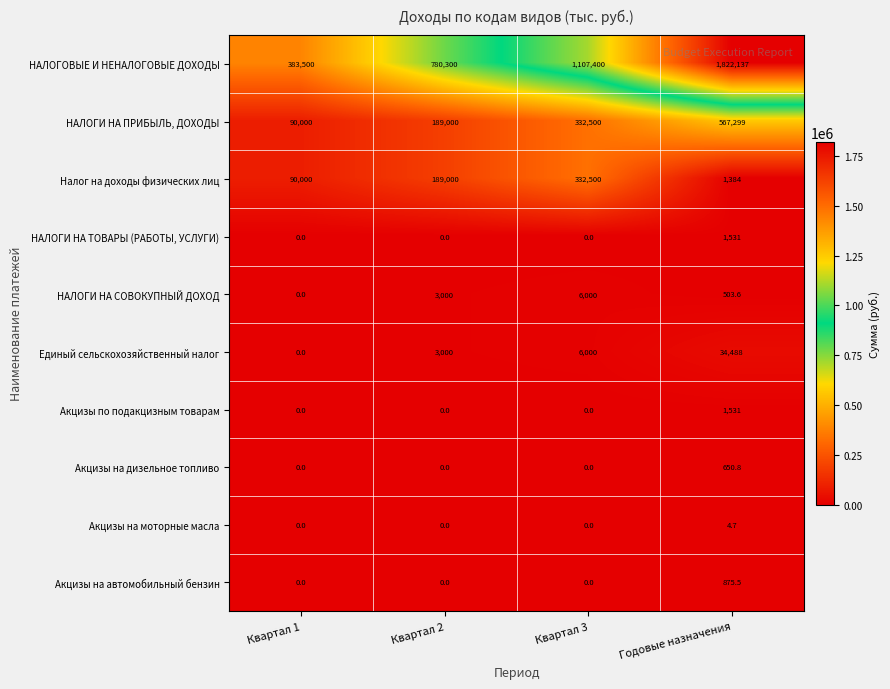

Rank the categories by Налог на доходы физических лиц value from highest to lowest.

Квартал 3, Квартал 2, Квартал 1, Годовые назначения